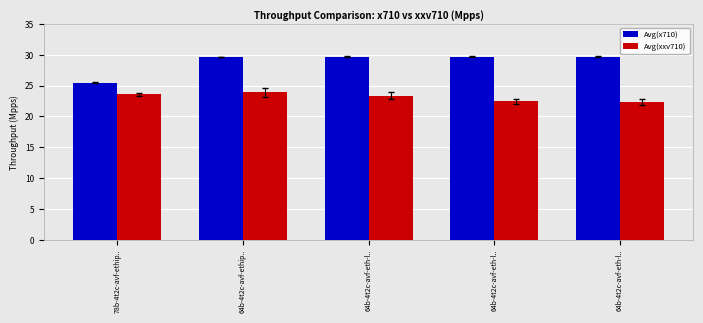

What is the average value of the Avg(xxv710) series?

23.1